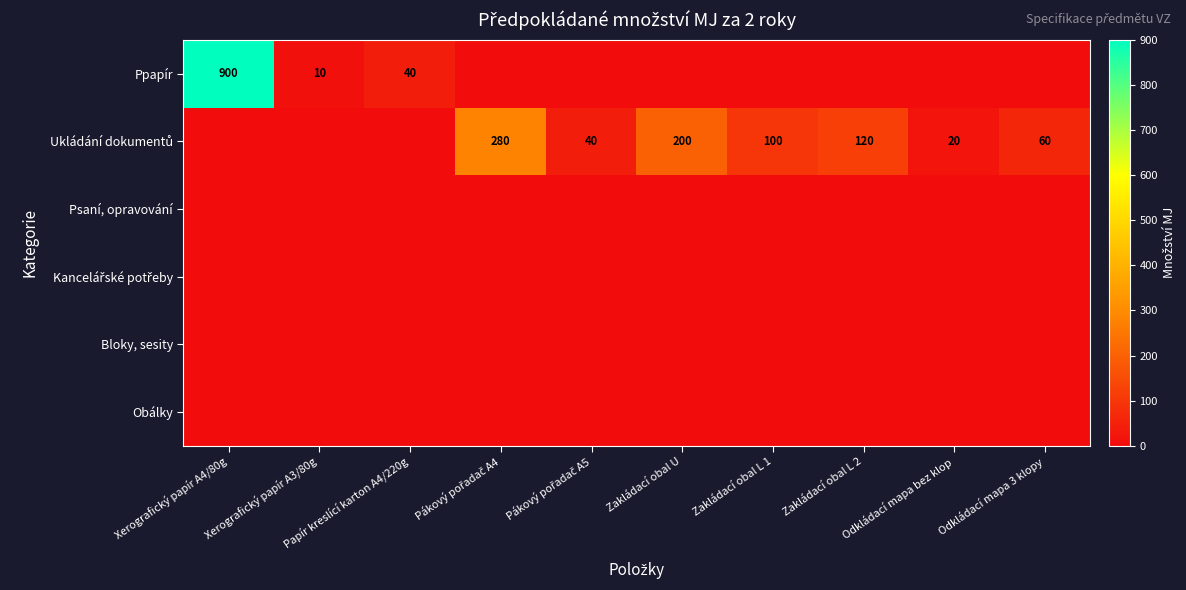

Is it true that Ppapír equals 900 at Xerografický papír A4/80g?

True